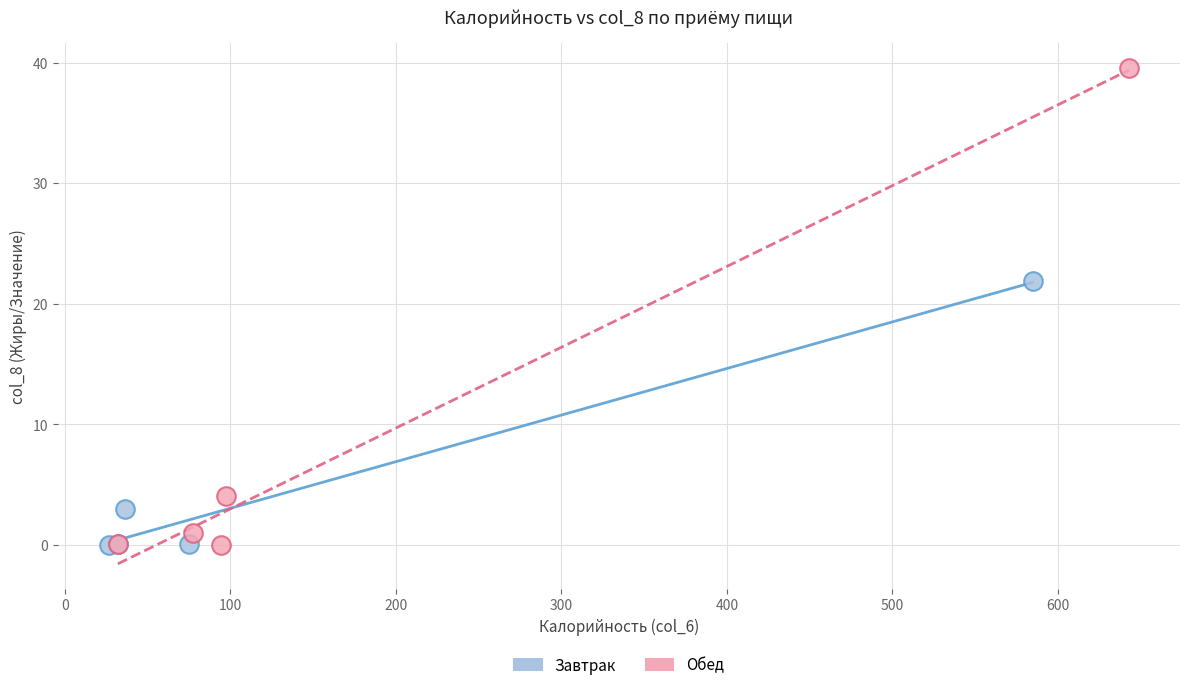

Which series reaches the maximum Y coordinate?

Обед